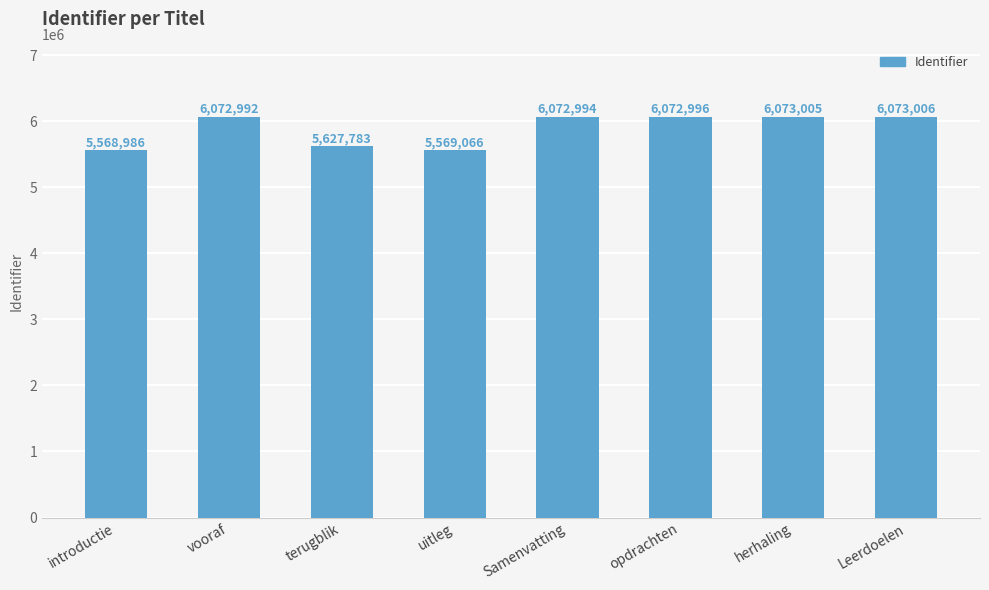

Approximately how many times larger is the value at herhaling compared to opdrachten?

1.0